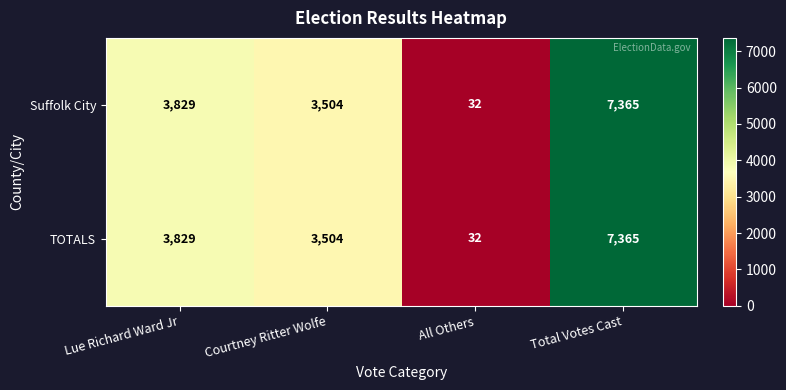

The TOTALS series shows 4665 at Courtney Ritter Wolfe. True or false?

False